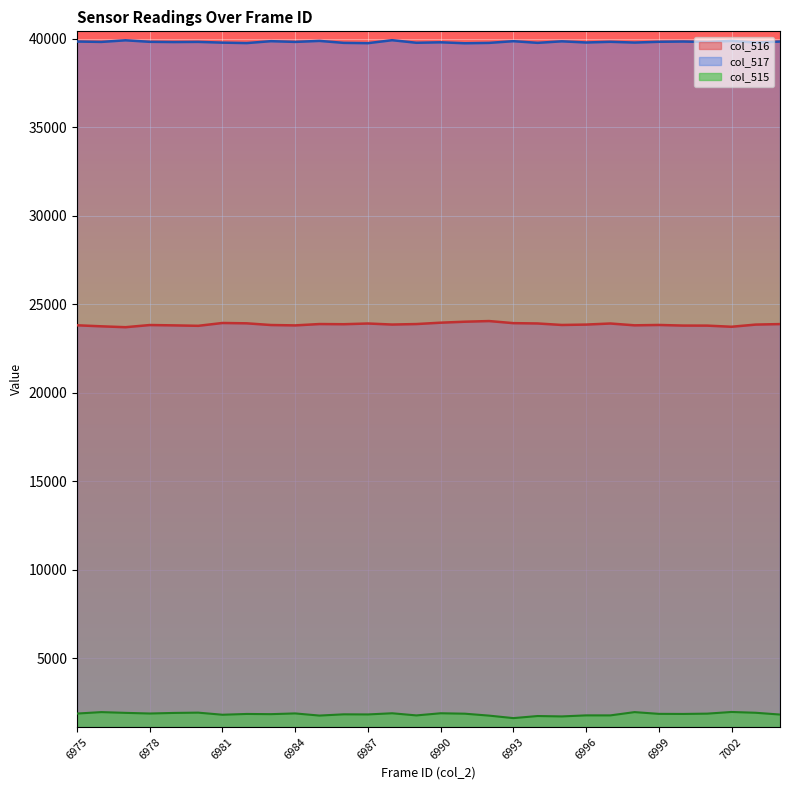

Is the value of col_516 at 6989 greater than the value of col_517 at 6998?

No